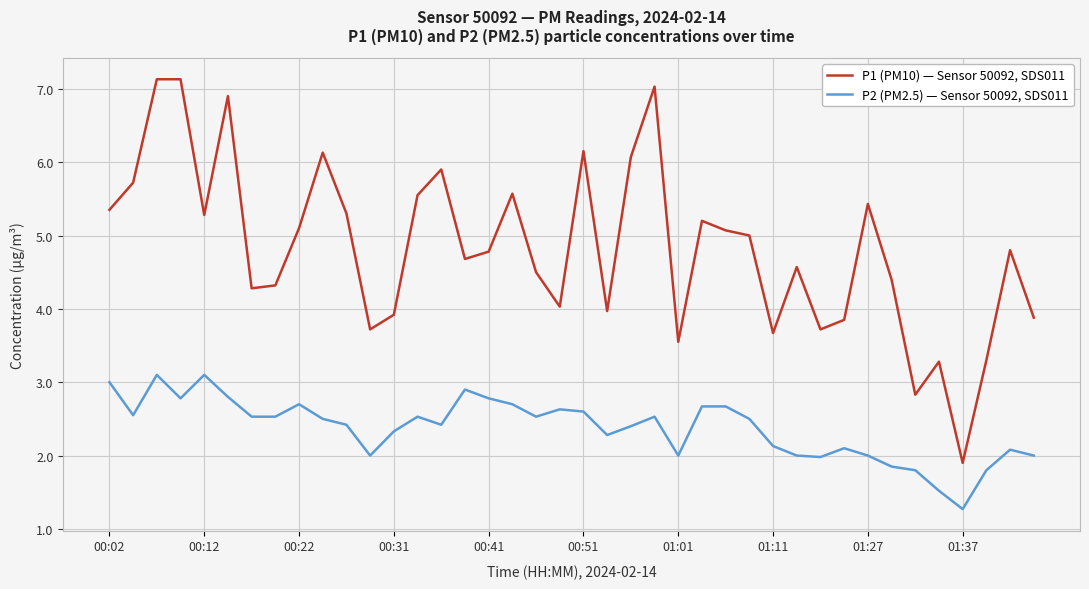

What is the minimum value shown in the chart?

1.3